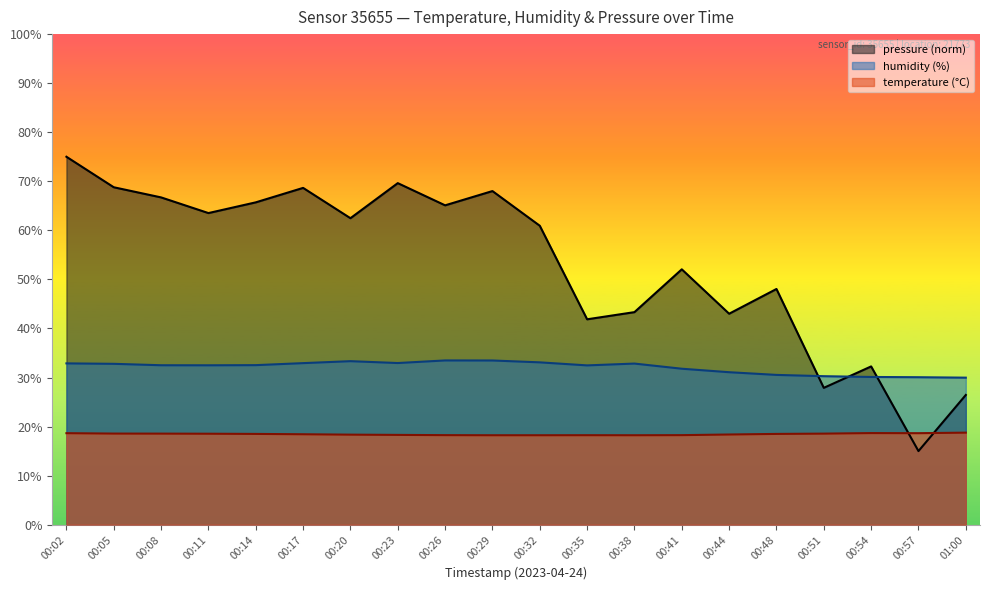

True or false: humidity and pressure_norm intersect in this chart.

True